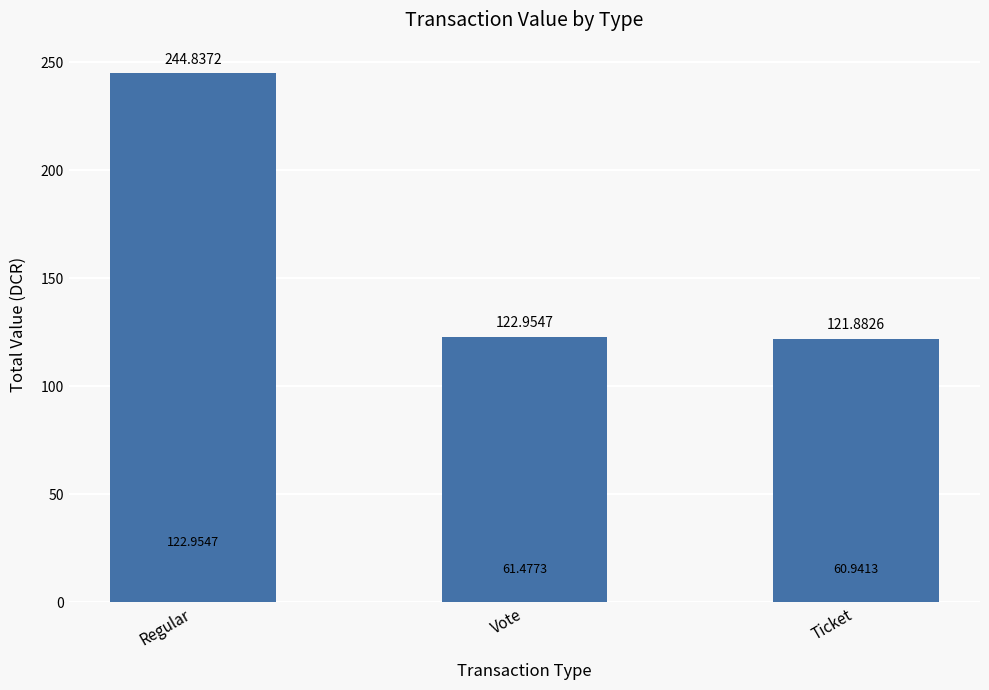

At which category does the chart reach its minimum across all series?

Ticket